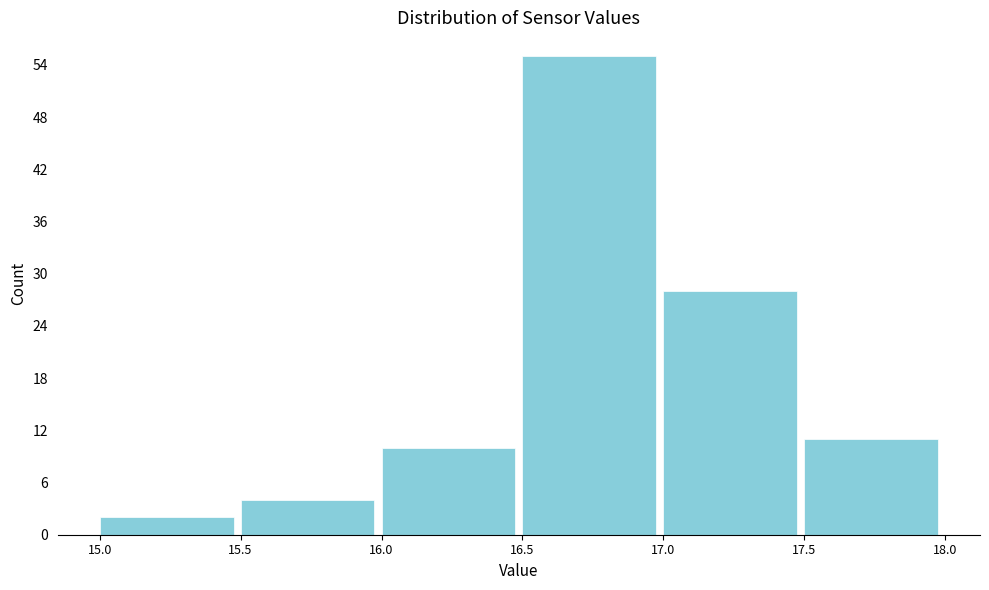

Reading left to right, transcribe this chart: for each bar, give the range it covers on the x-axis and its height. The values are not printed on the chart, so give them approximately, as read against the axis.

15.0 to 15.5: 2
15.5 to 16.0: 4
16.0 to 16.5: 10
16.5 to 17.0: 55
17.0 to 17.5: 28
17.5 to 18.0: 11